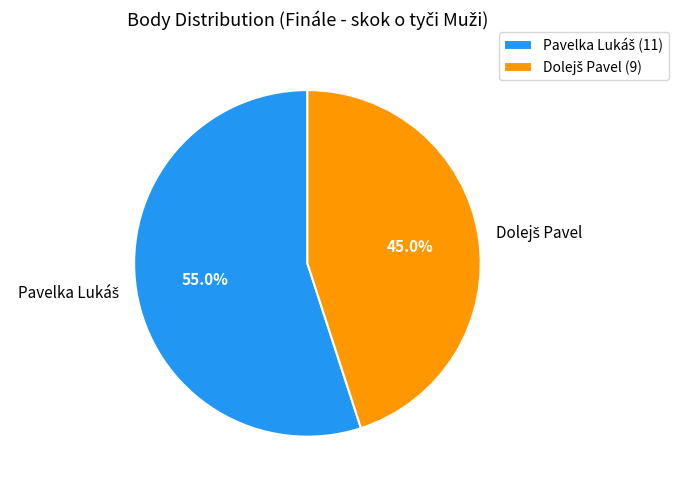

Does any single category account for the majority?

Yes